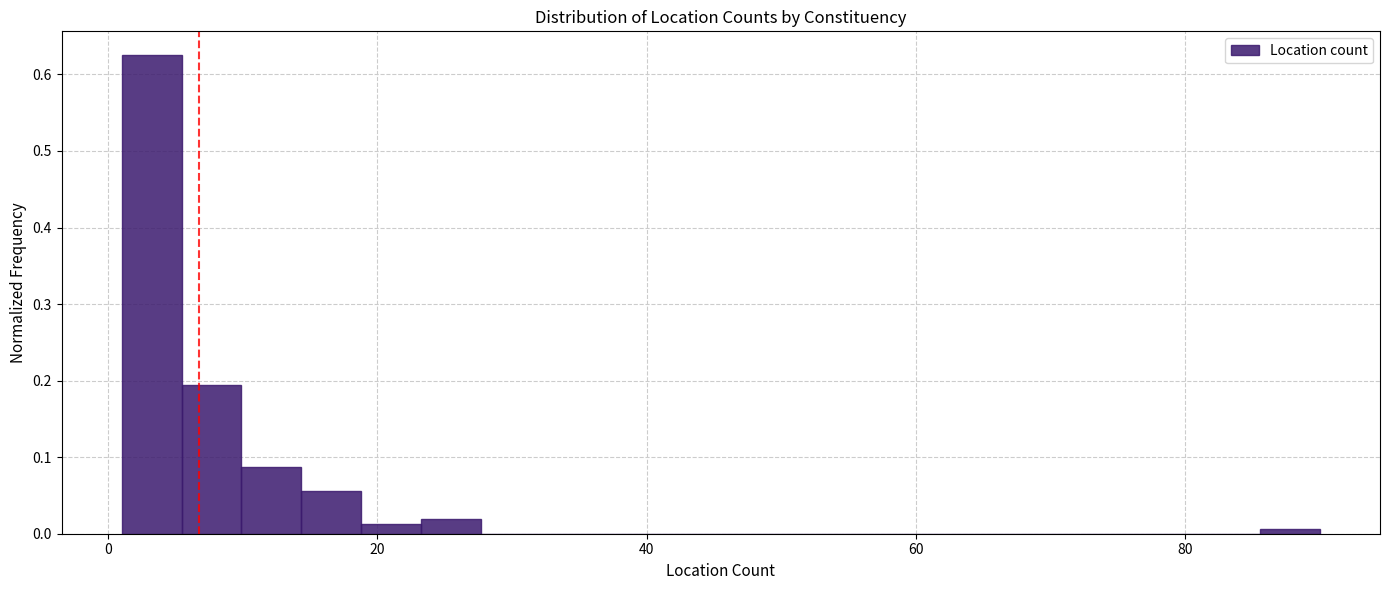

Around what value on the x-axis is the tallest bar? Give the approximate position of its centre, as read against the axis.

4